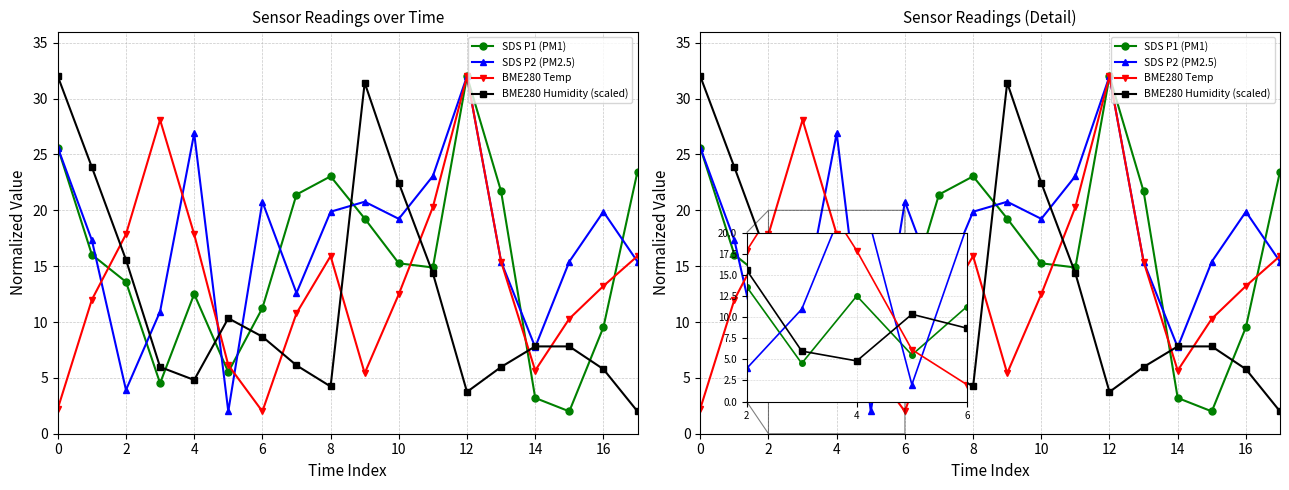

True or false: BME280 Humidity (scaled) has a value of 2.1 at 12.

False